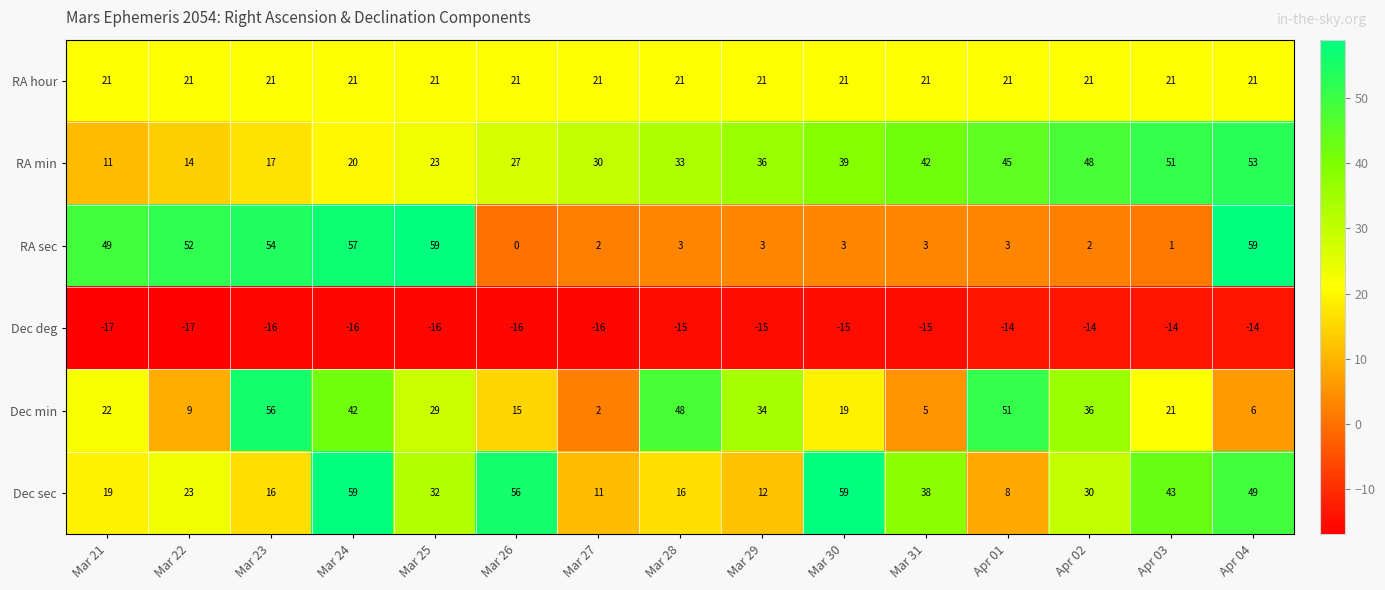

What is the total value across all series at Apr 04?

174